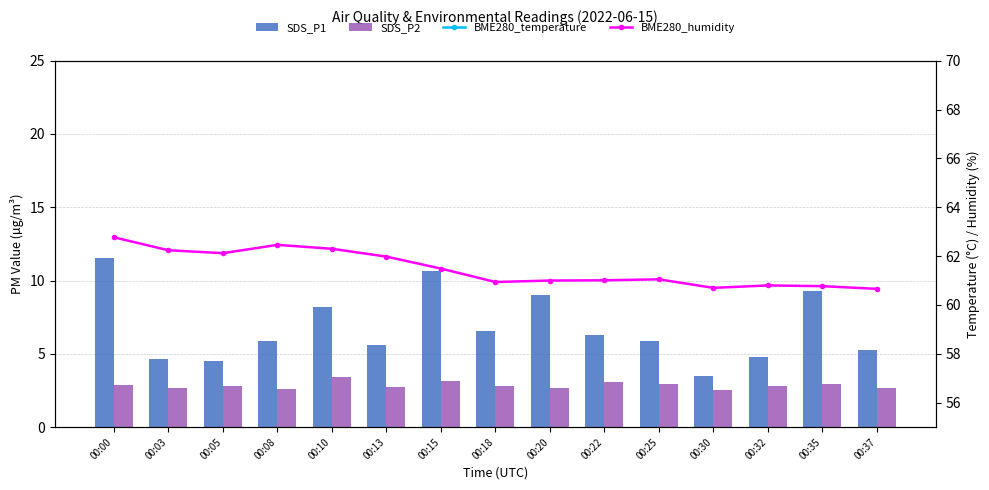

At which category is the sum across all series the highest?

00:00